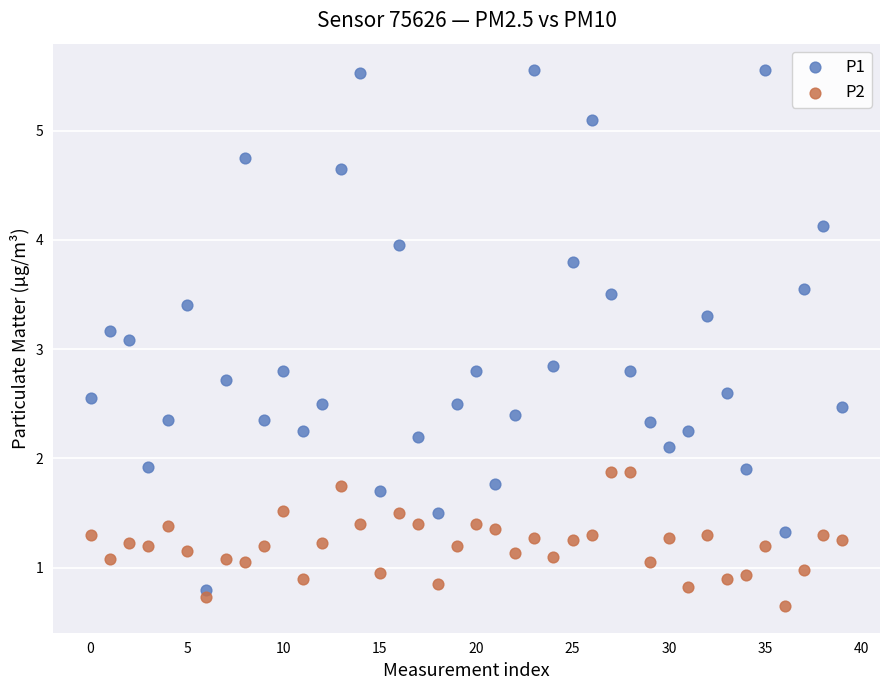

Across all data points, what is the range of Y values (max minus min)?

4.9